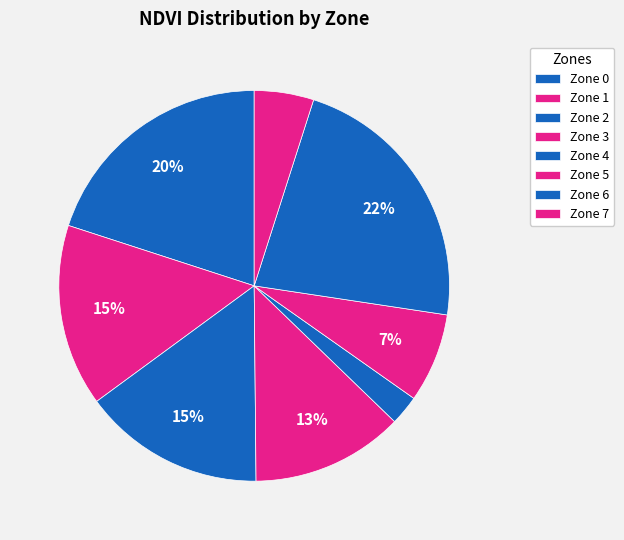

How many slices are in this pie chart?

8